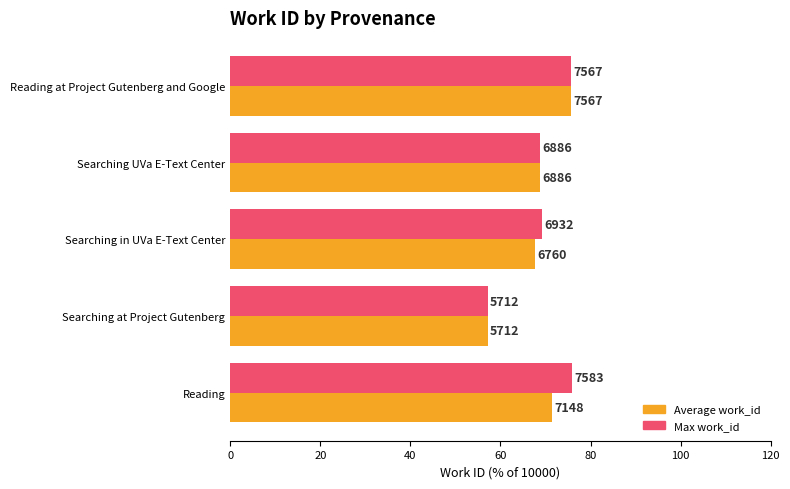

What are all the series names shown in the legend?

Average work_id, Max work_id